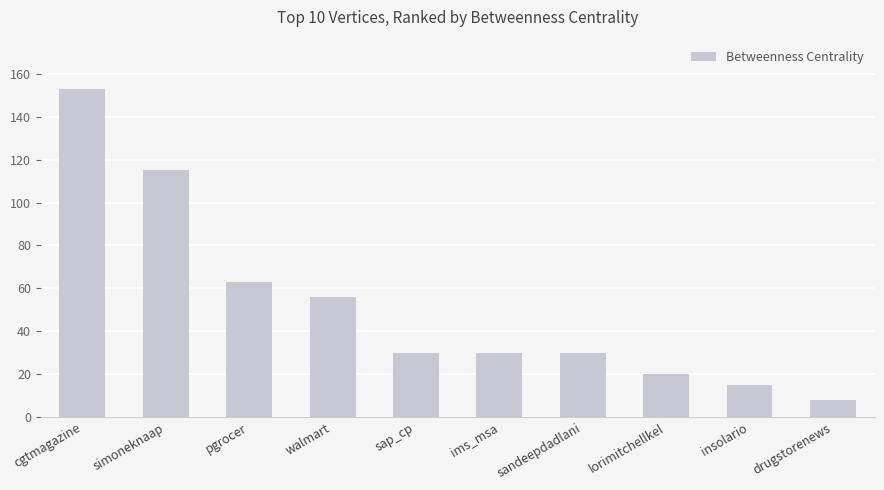

Which category has the lowest value across all series?

drugstorenews